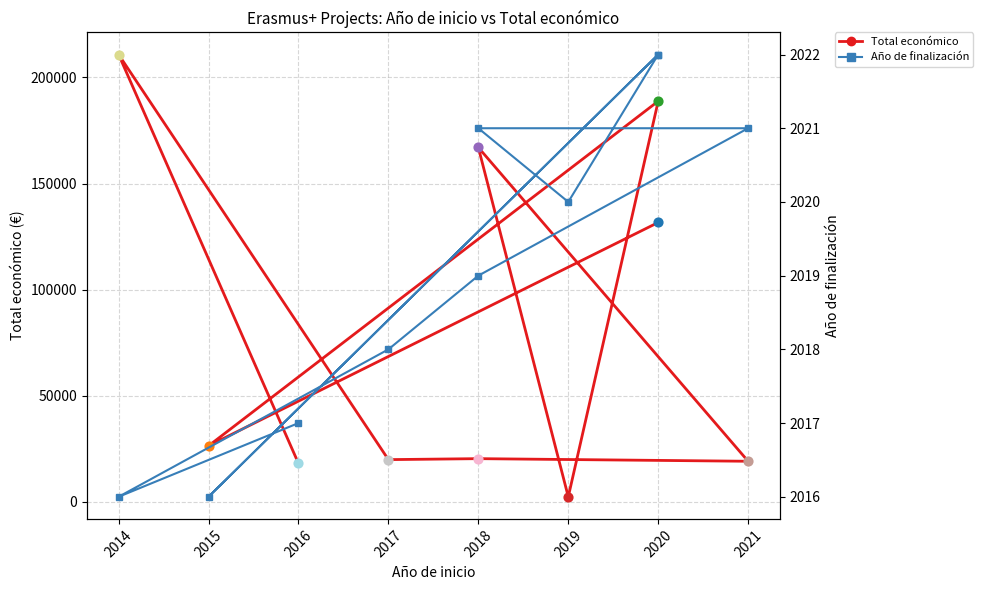

What are all the series names shown in the legend?

Total económico, Año de finalización